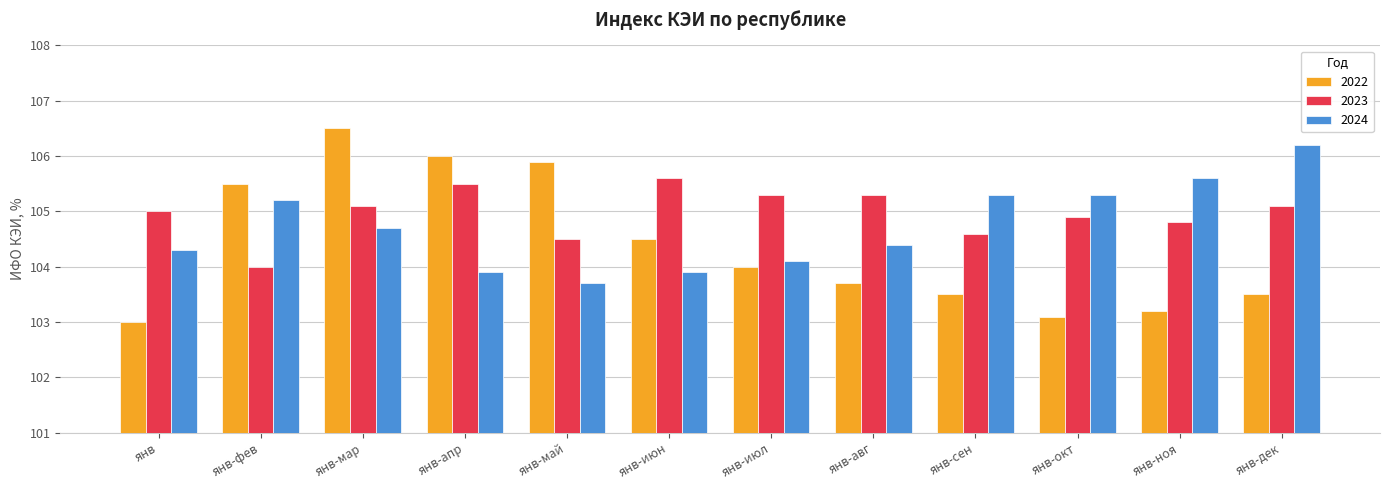

Rank the series by their maximum value, from highest to lowest.

2022, 2024, 2023